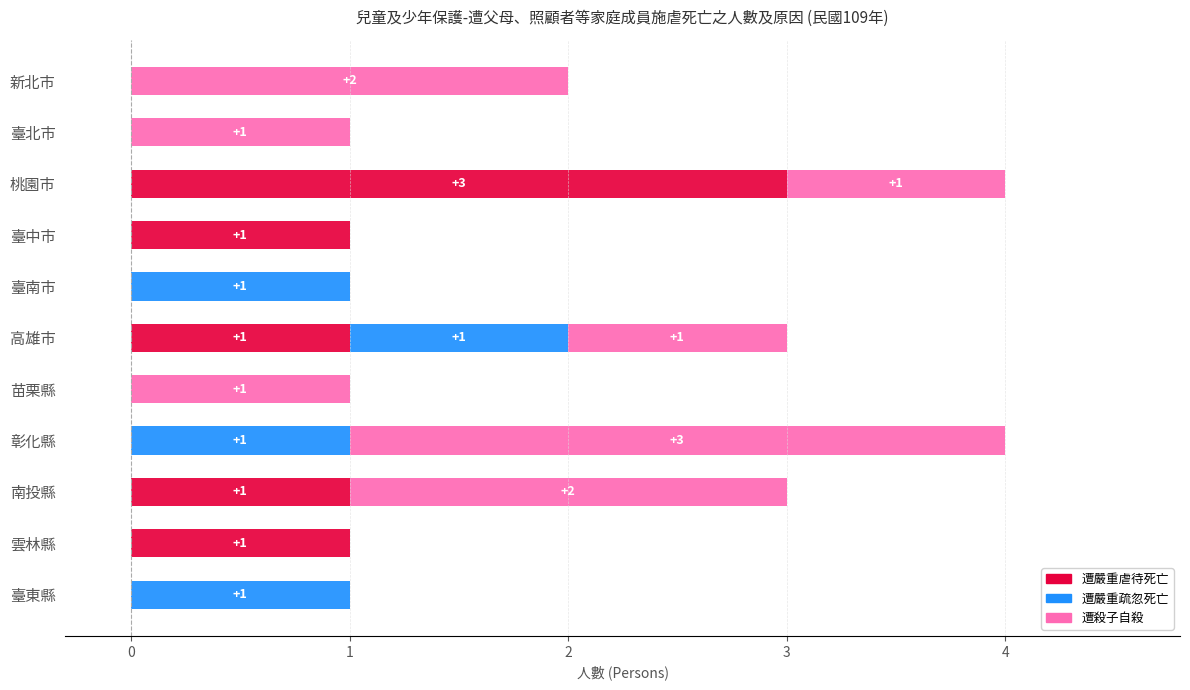

Count the number of data series in this chart.

3